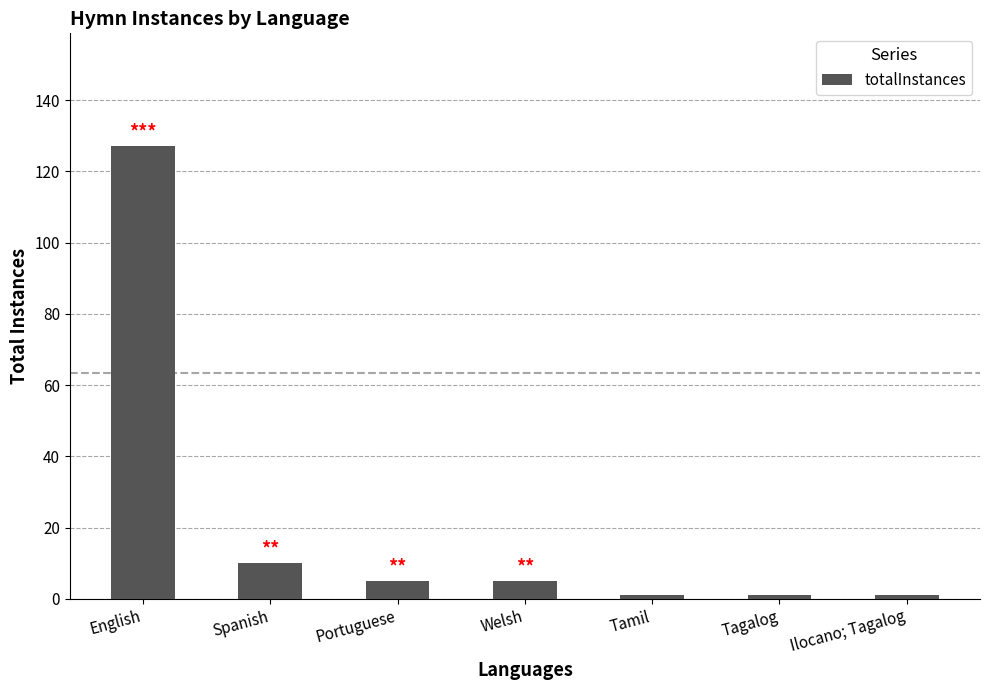

Reading left to right, extract all data points from this chart.

127	10	5	5	1	1	1